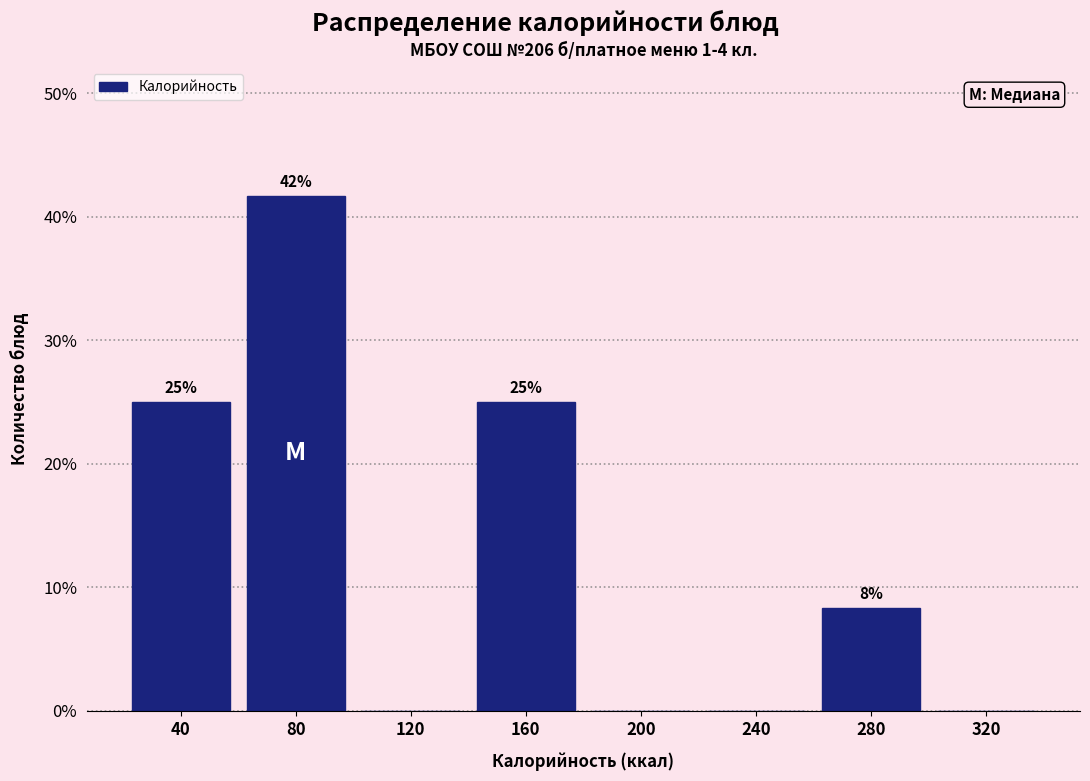

Read the value at 160.

25.0